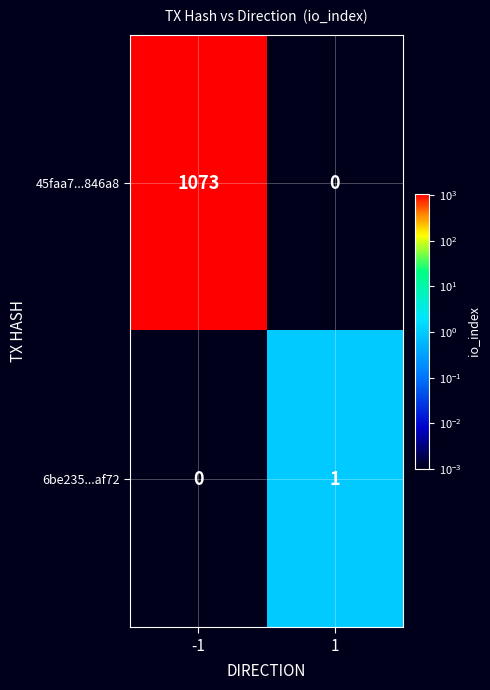

What is the difference between the maximum and minimum values in the 45faa7...846a8 series?

1073